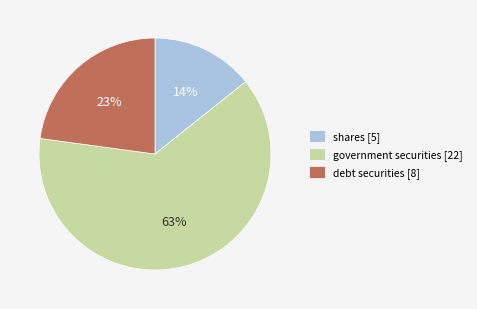

What is the ratio of the value at debt securities [8] to the value at shares [5]?

1.6